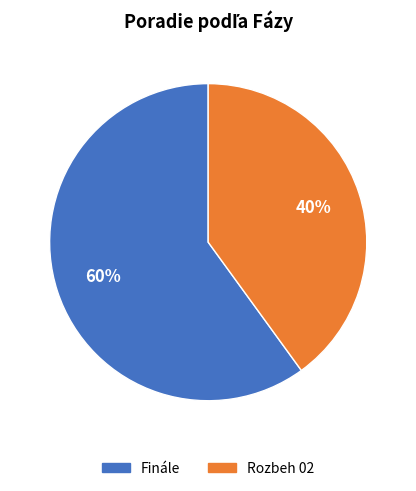

Count the number of slices in the pie.

2